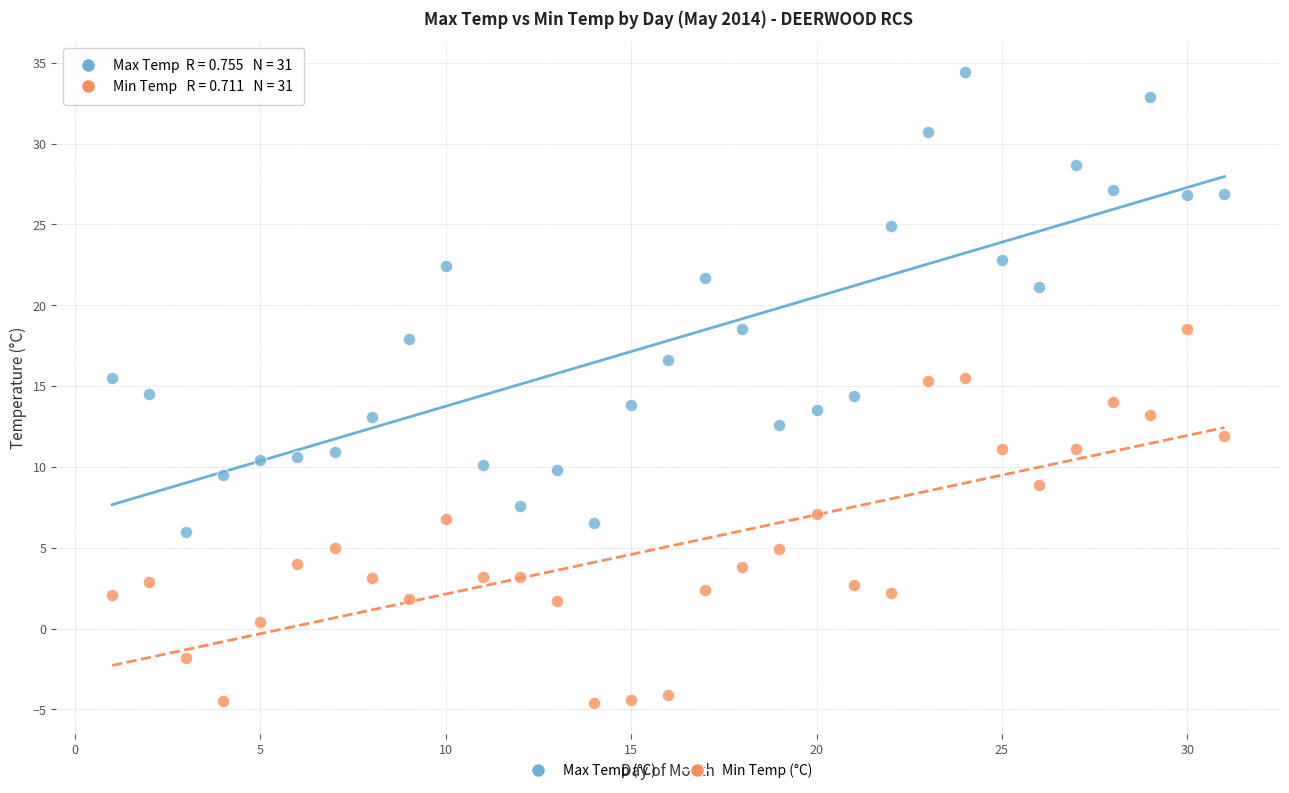

Across all data points, what is the range of X values (max minus min)?

30.0